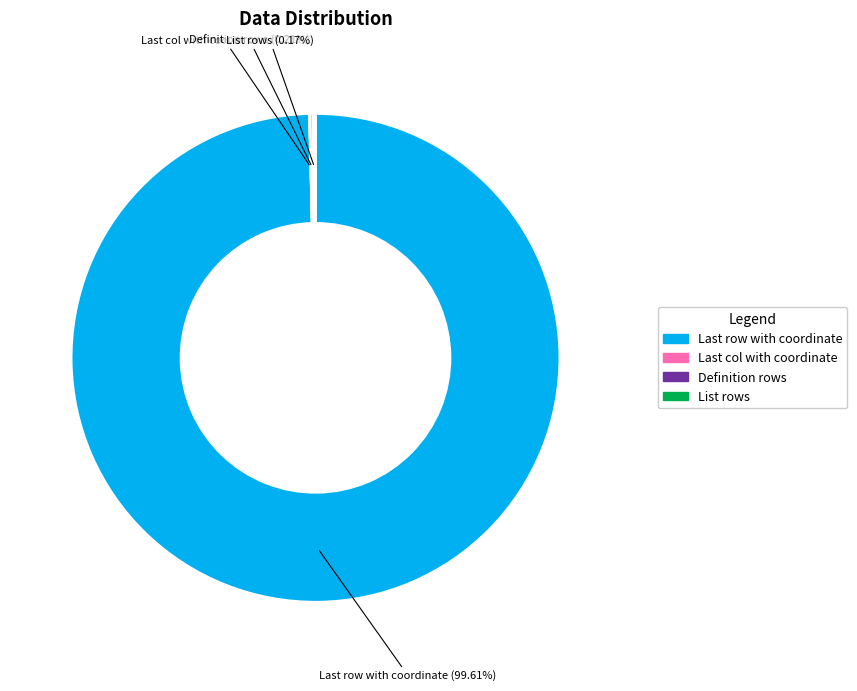

Does any single category account for the majority?

Yes